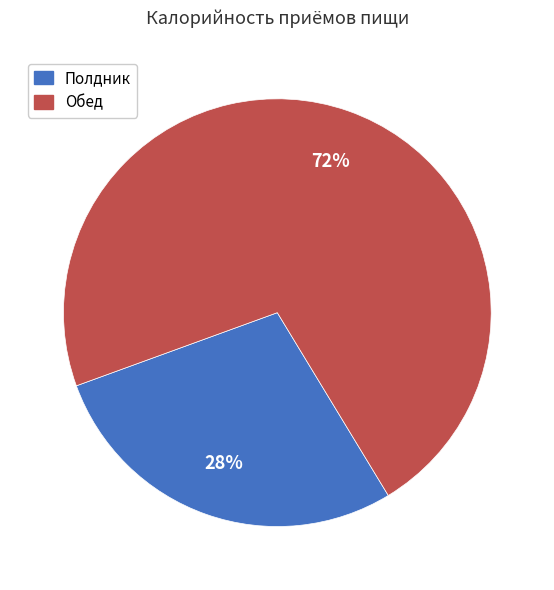

Rank the categories by value from highest to lowest.

Обед, Полдник